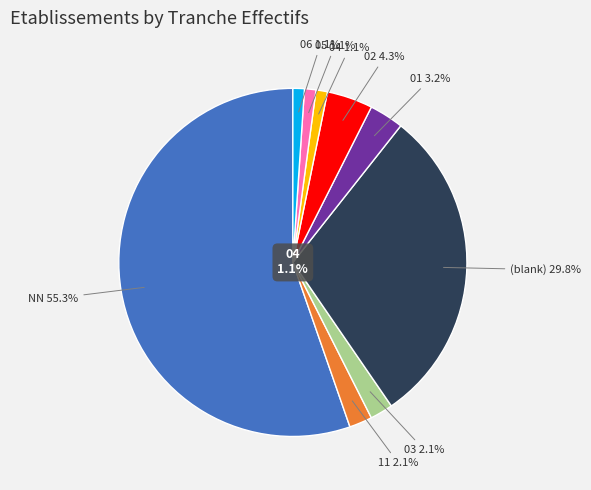

Does 02 account for over 50% of the chart?

No